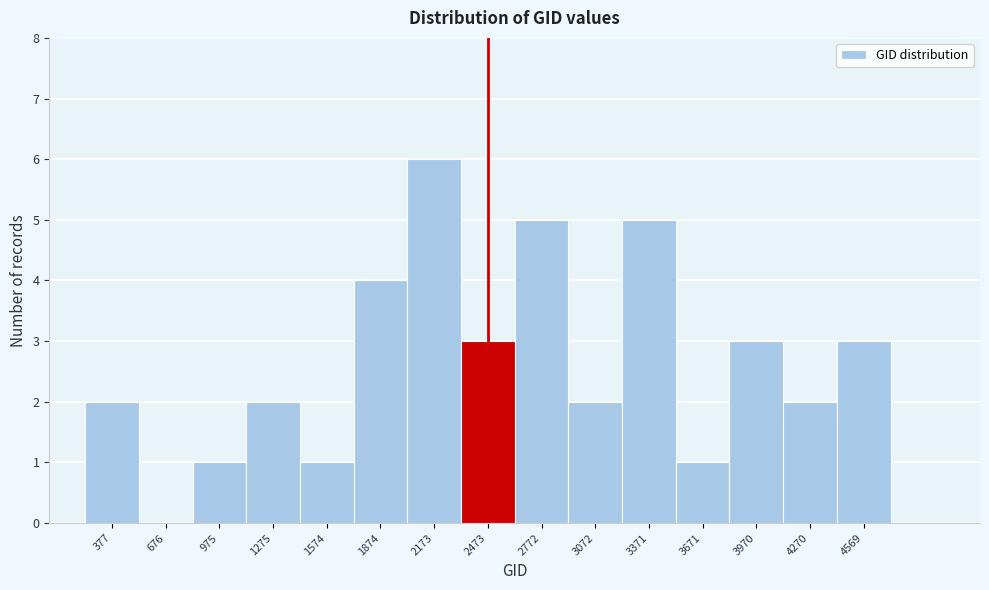

Reading left to right, what are all the values shown in this chart?

377=2	676=0	975=1	1275=2	1574=1	1874=4	2173=6	2473=3	2772=5	3072=2	3371=5	3671=1	3970=3	4270=2	4569=3